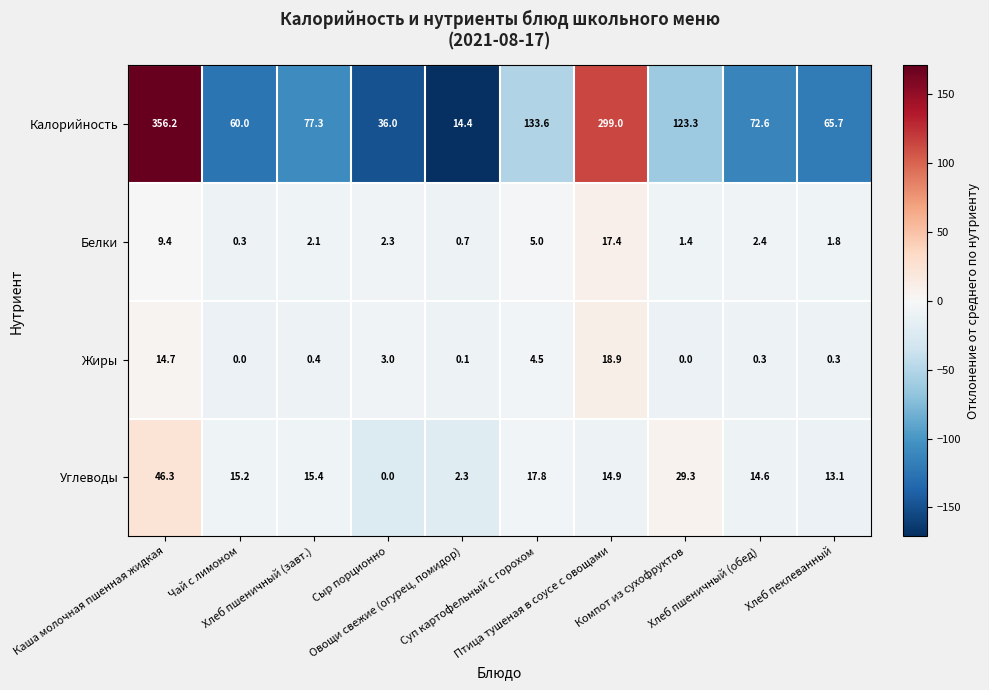

What is the minimum value for Белки?

0.3